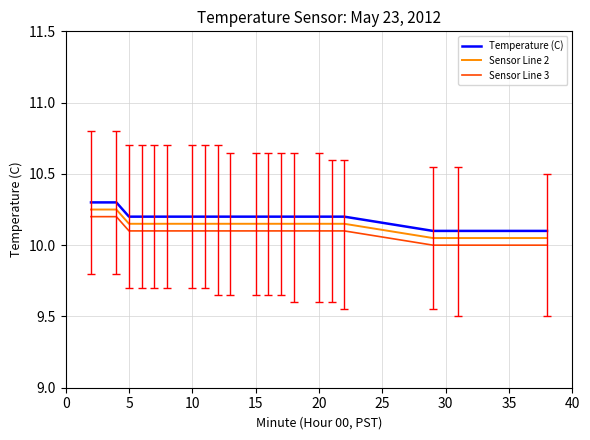

How many lines are shown in the chart?

3